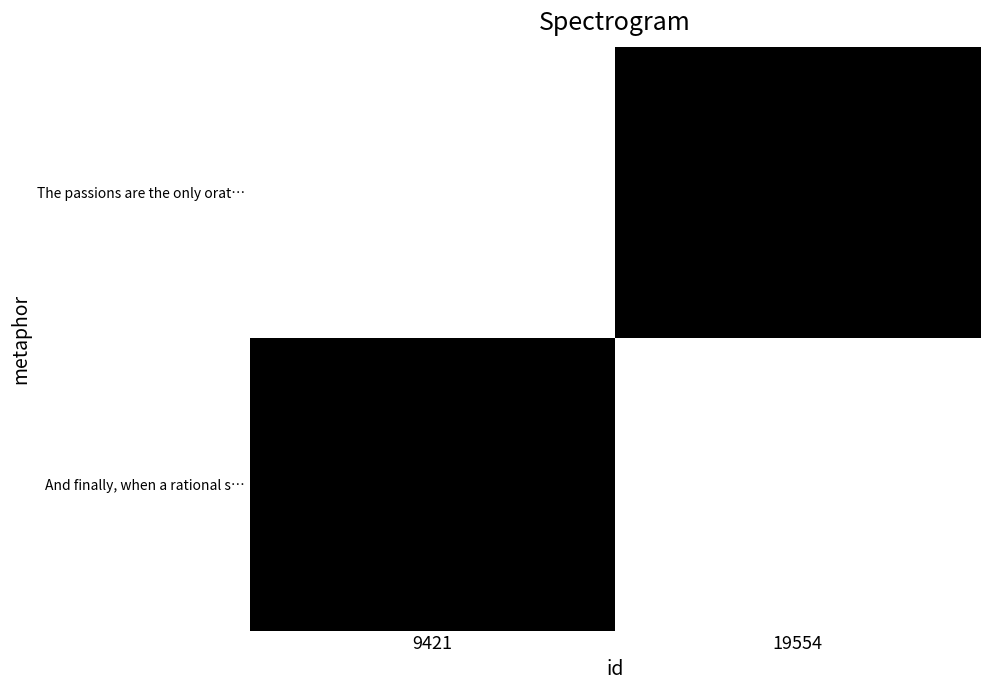

Which category has the highest value across all series?

9421